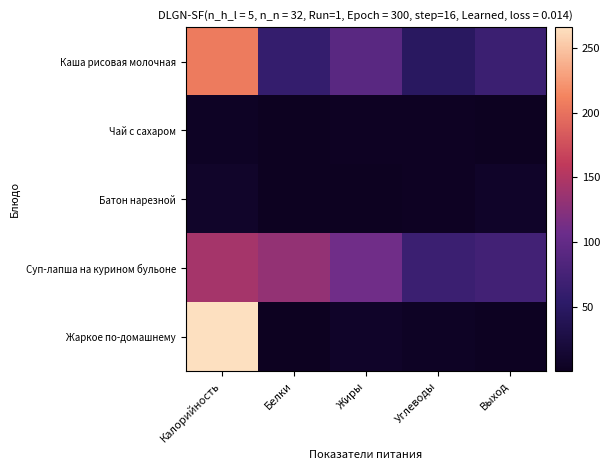

Reading left to right, extract all data points from this chart.

Каша рисовая молочная: Калорийность=206.4	Белки=60.0	Жиры=92.0	Углеводы=47.0	Выход=65.7
Чай с сахаром: Калорийность=4.2	Белки=0.2	Жиры=2.6	Углеводы=2.3	Выход=0.1
Батон нарезной: Калорийность=7.6	Белки=0.1	Жиры=0.8	Углеводы=3.0	Выход=7.2
Суп-лапша на курином бульоне: Калорийность=143.2	Белки=131.0	Жиры=109.6	Углеводы=66.0	Выход=72.3
Жаркое по-домашнему: Калорийность=266.0	Белки=0.6	Жиры=6.9	Углеводы=4.2	Выход=1.4